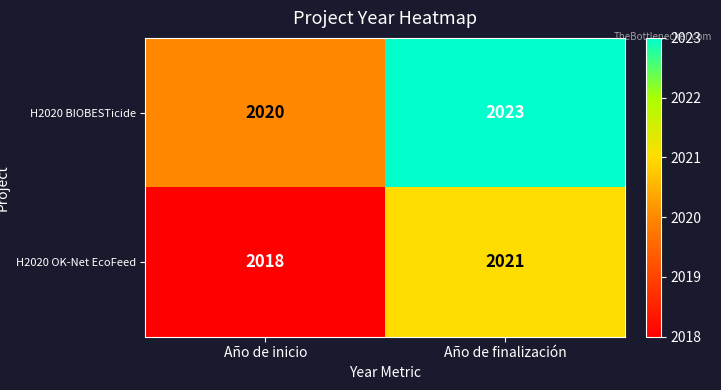

List the series in order of their overall mean, highest first.

H2020 BIOBESTicide, H2020 OK-Net EcoFeed